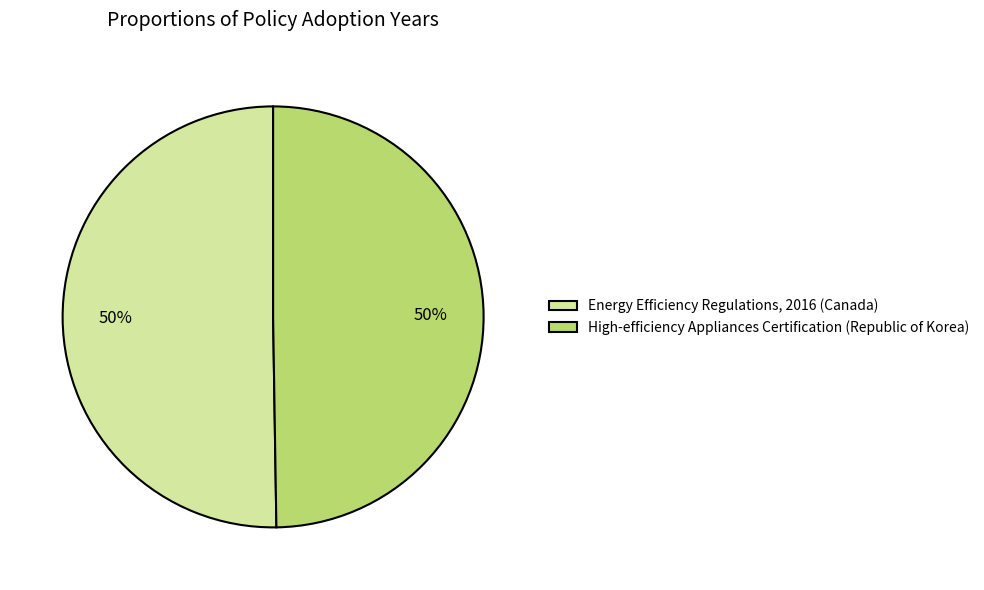

What percentage is the Energy Efficiency Regulations, 2016 (Canada) slice, to the nearest percent?

50%